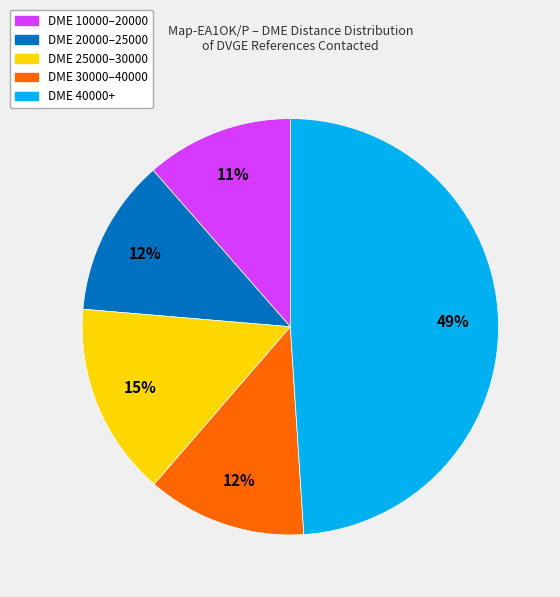

Does any single category account for the majority?

No